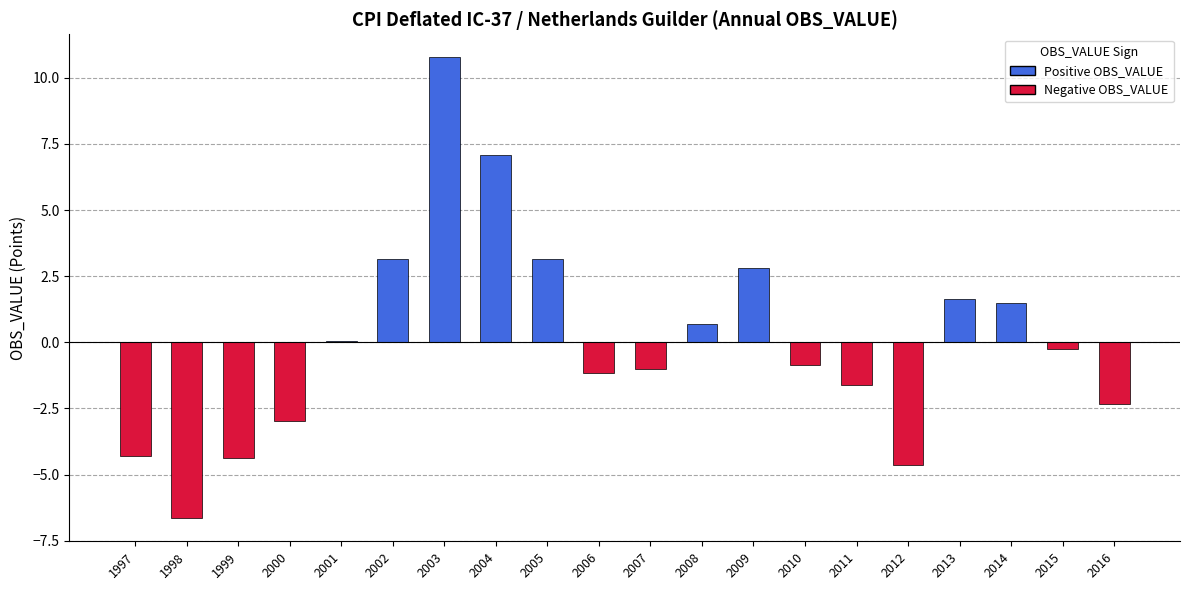

Between 1998 and 2008, which is larger?

2008